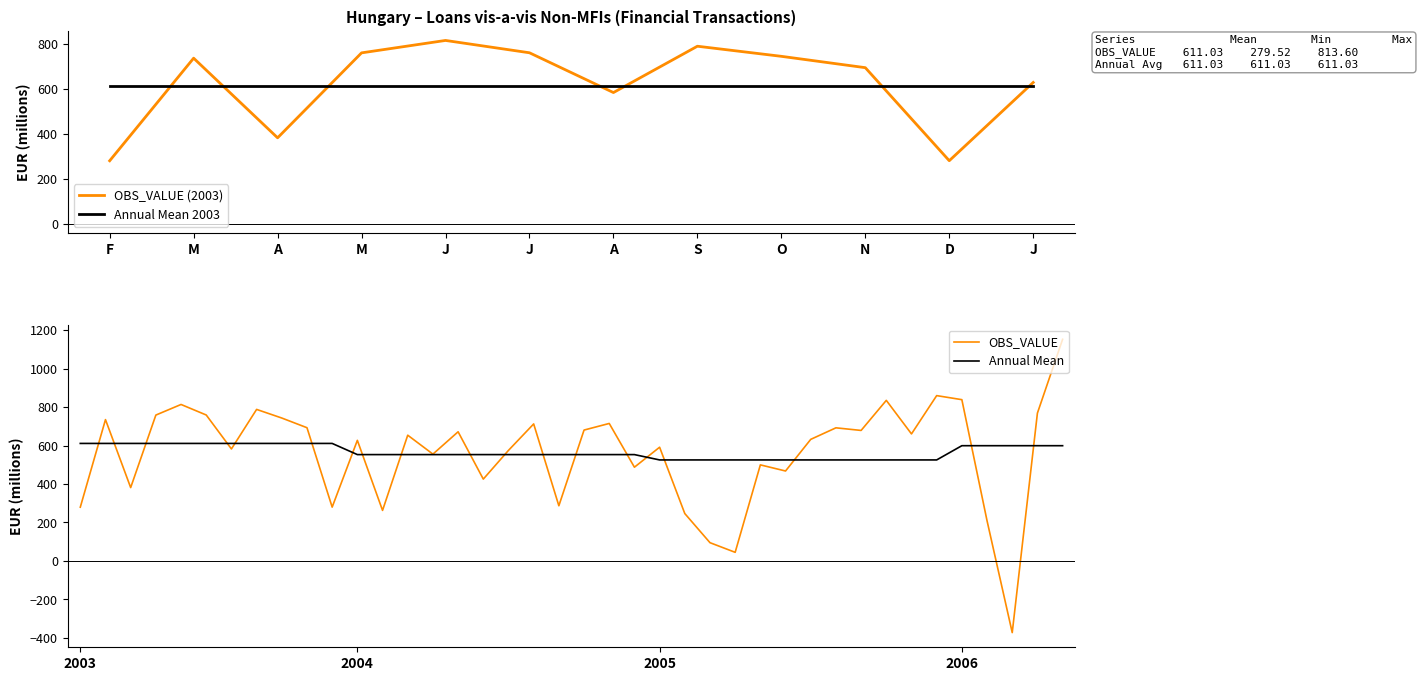

True or false: there are more than 1 points higher than both neighbors.

True